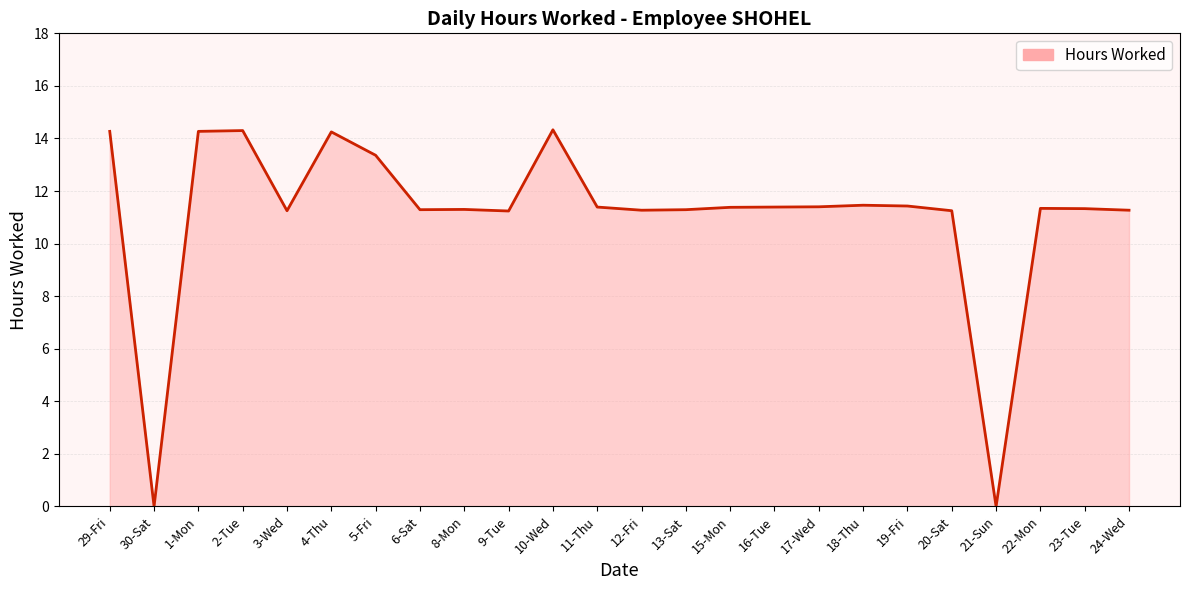

What is the difference between the maximum and minimum values?

14.3